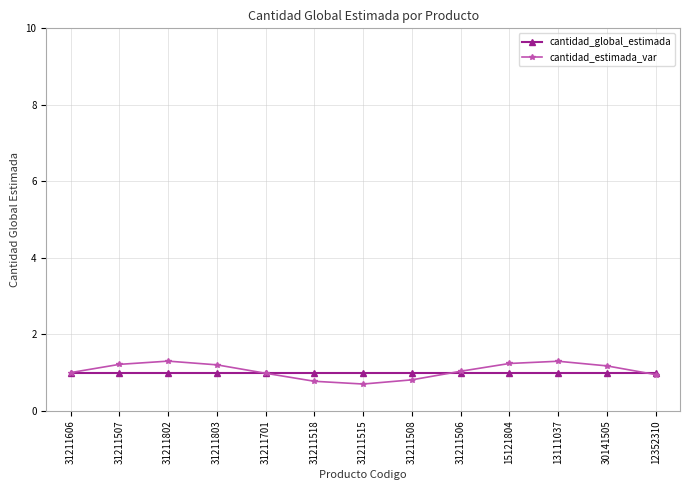

Which series has the largest range (max minus min)?

cantidad_estimada_var